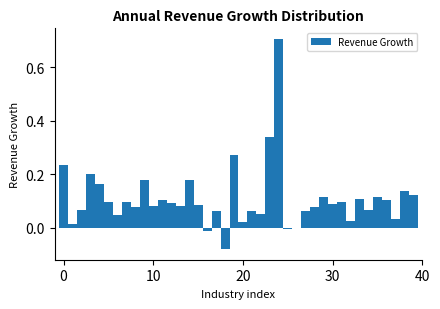

Around what value on the x-axis is the tallest bar? Give the approximate position of its centre, as read against the axis.

24